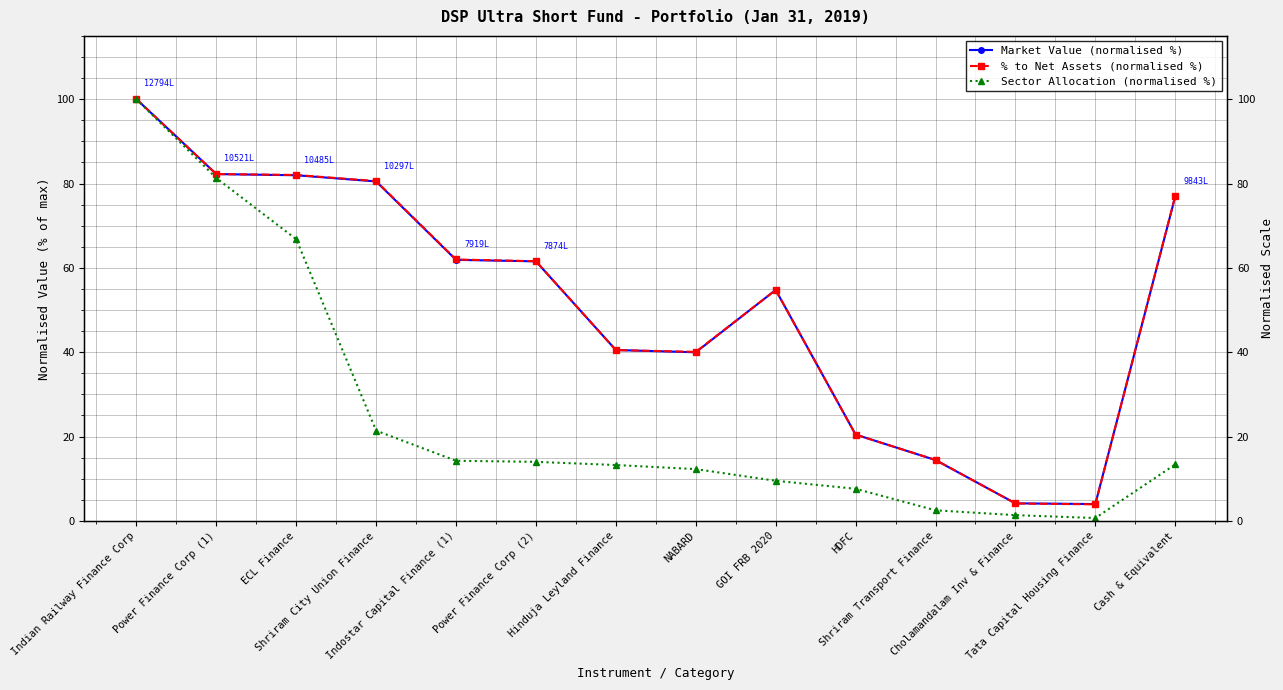

Is the value of % to Net Assets (normalised %) at Power Finance Corp (1) greater than the value of Market Value (normalised %) at HDFC?

Yes